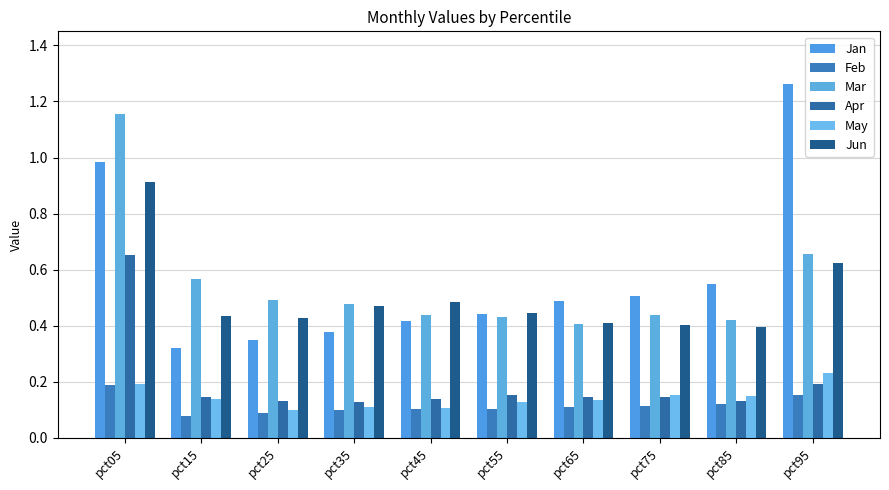

Rank the categories by May value from lowest to highest.

pct25, pct45, pct35, pct55, pct65, pct15, pct85, pct75, pct05, pct95